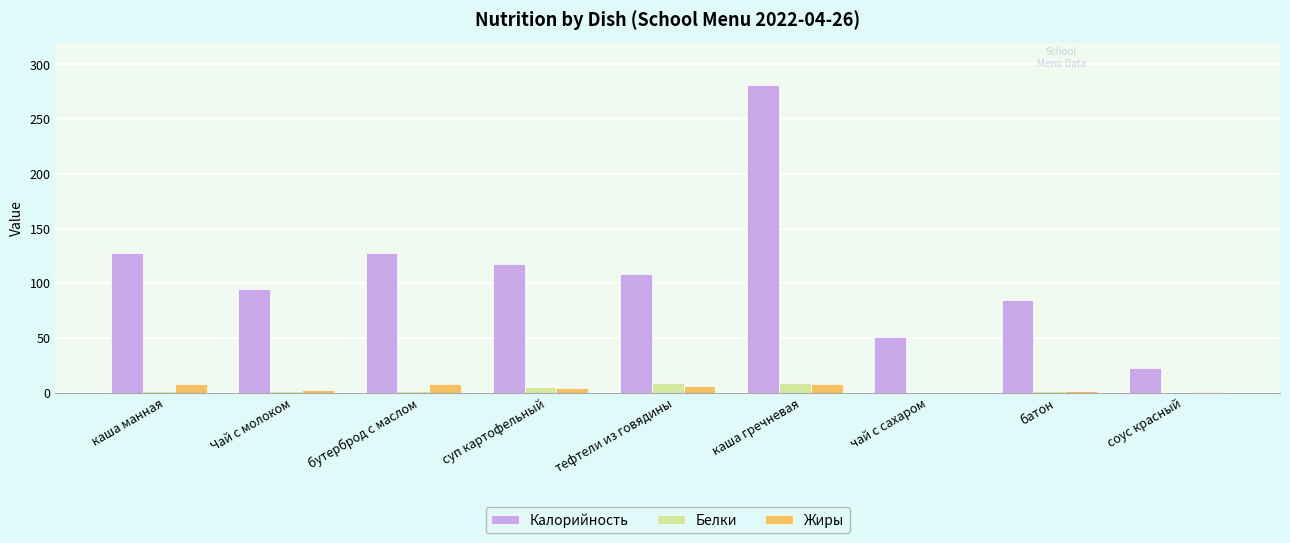

Which series has the largest total across all categories?

Калорийность